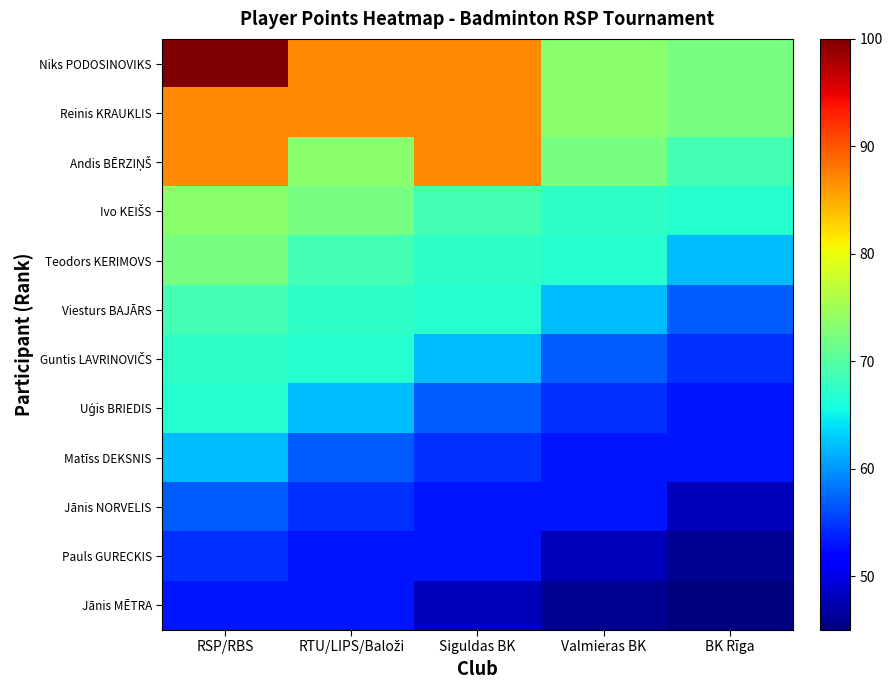

Which category has the highest value across all series?

RSP/RBS